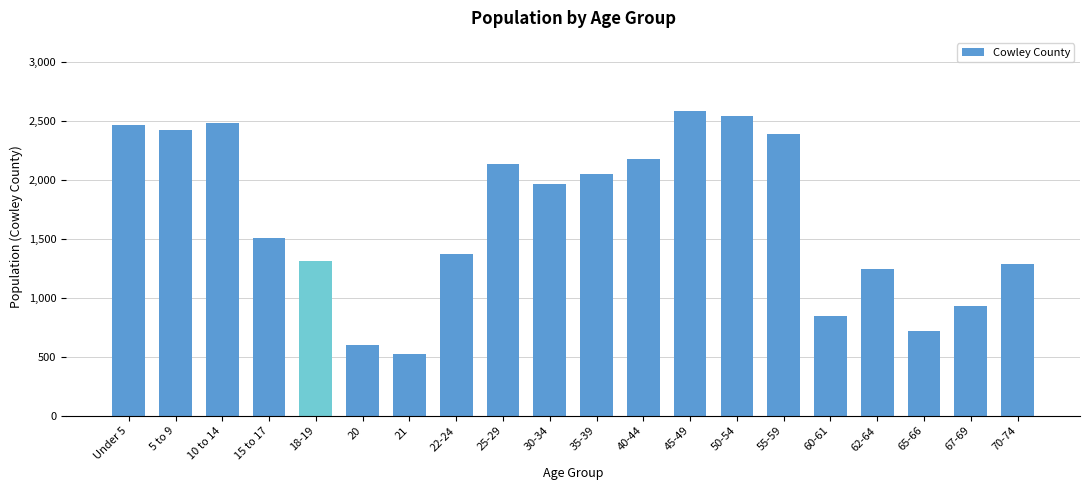

At which label does the data first exceed 1961?

Under 5